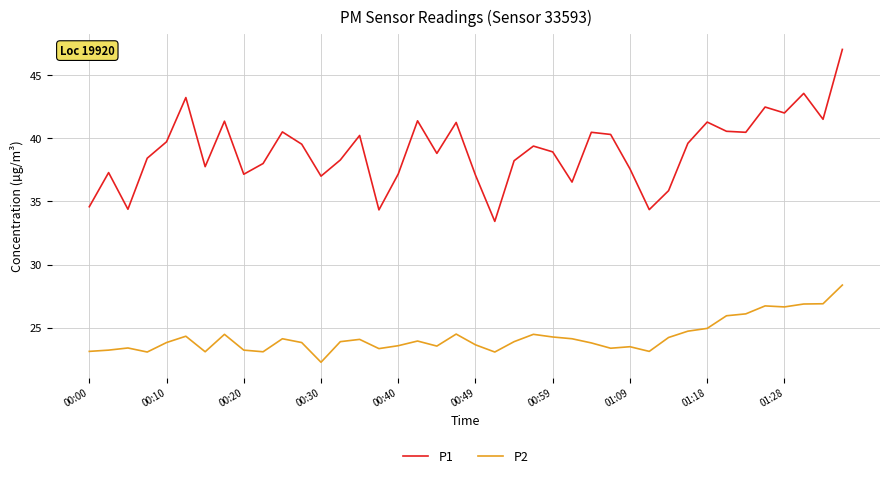

Which series has the widest spread of values?

P1